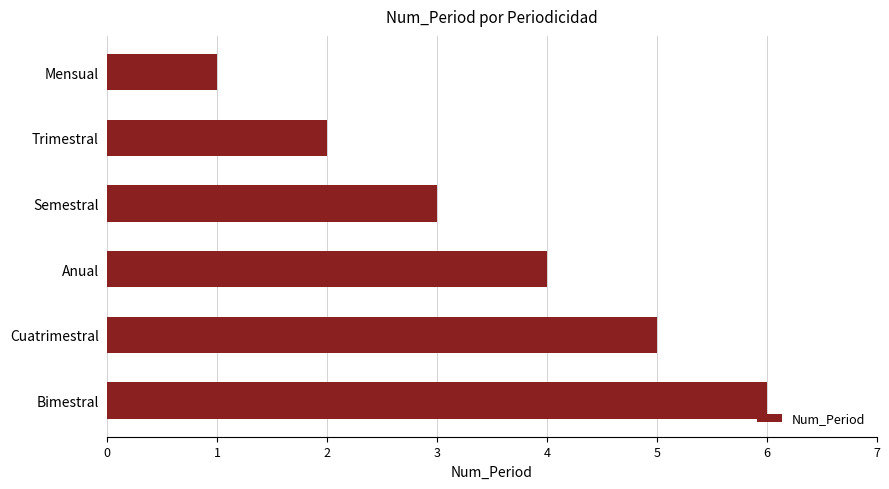

How many bars are there in total?

6